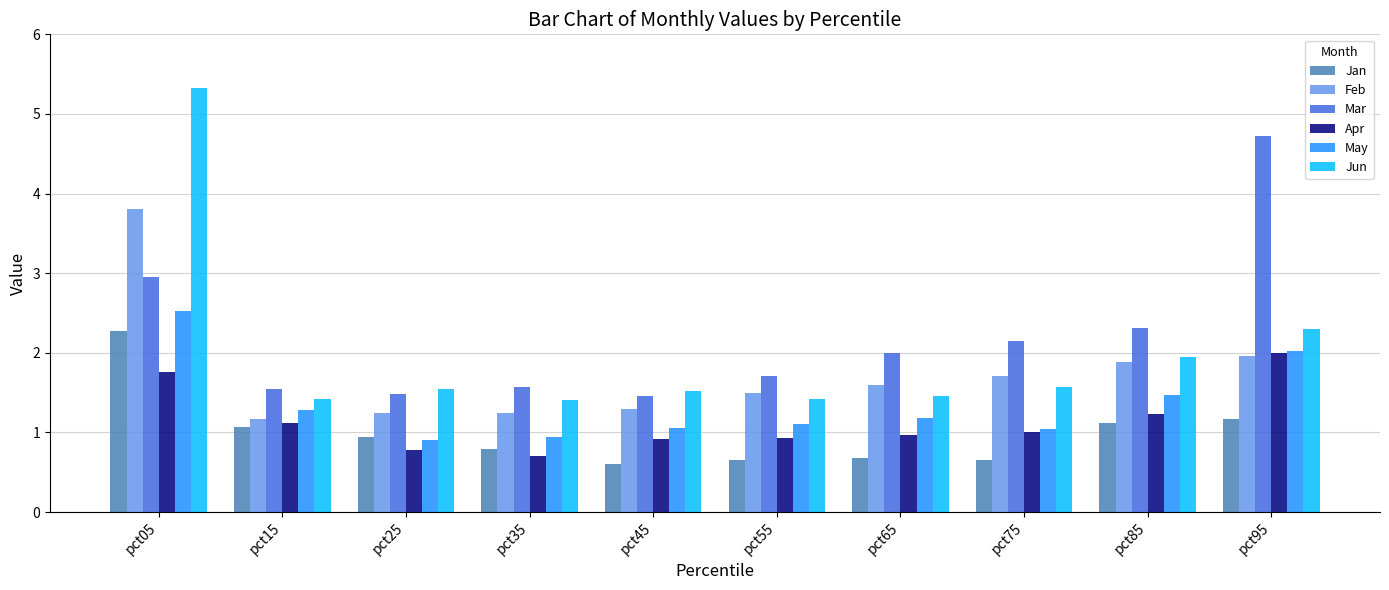

Which series has the largest total across all categories?

Mar